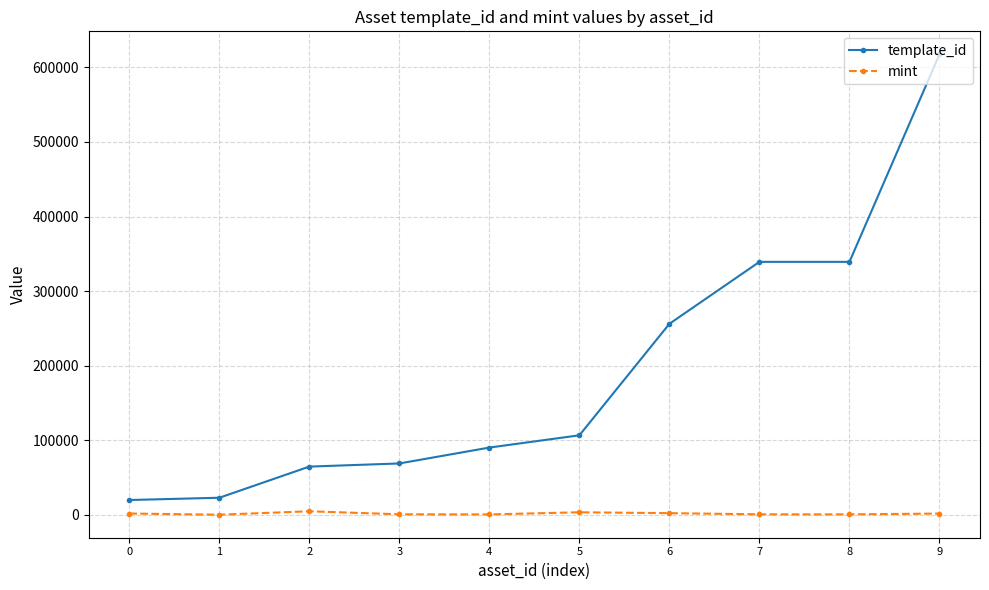

What is the value of the template_id point at the 7th from the left?

256179